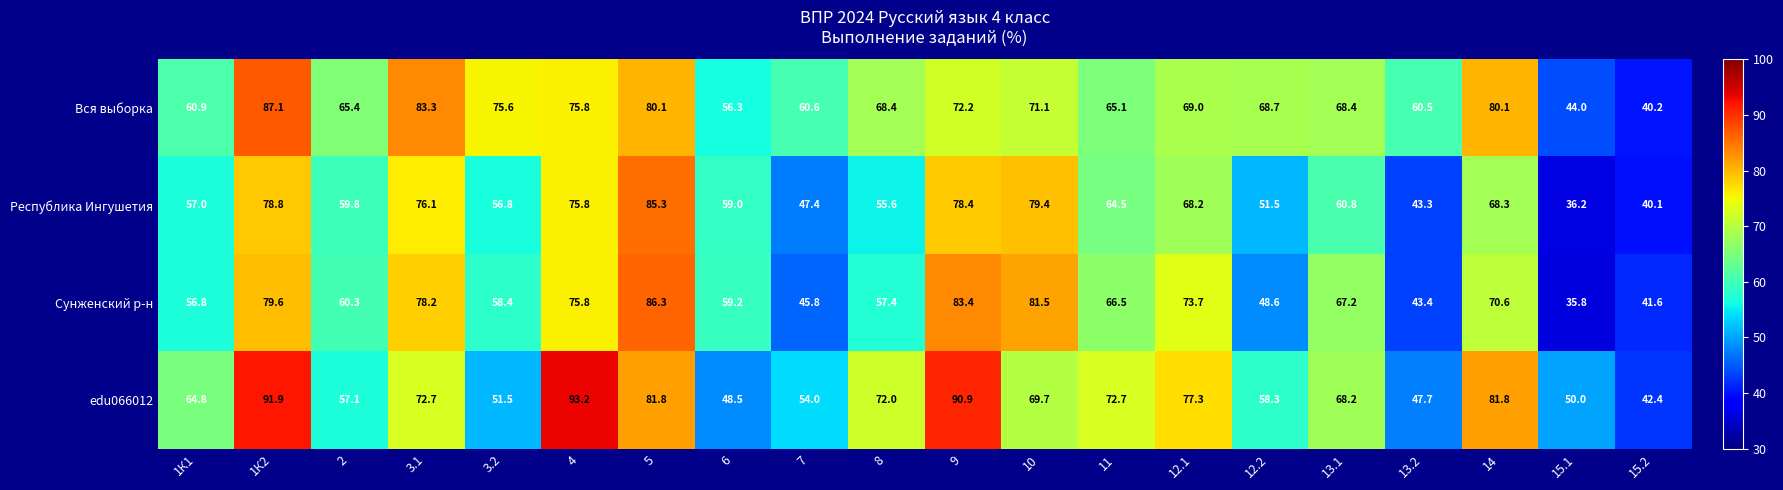

At which category does the chart reach its minimum across all series?

15.1